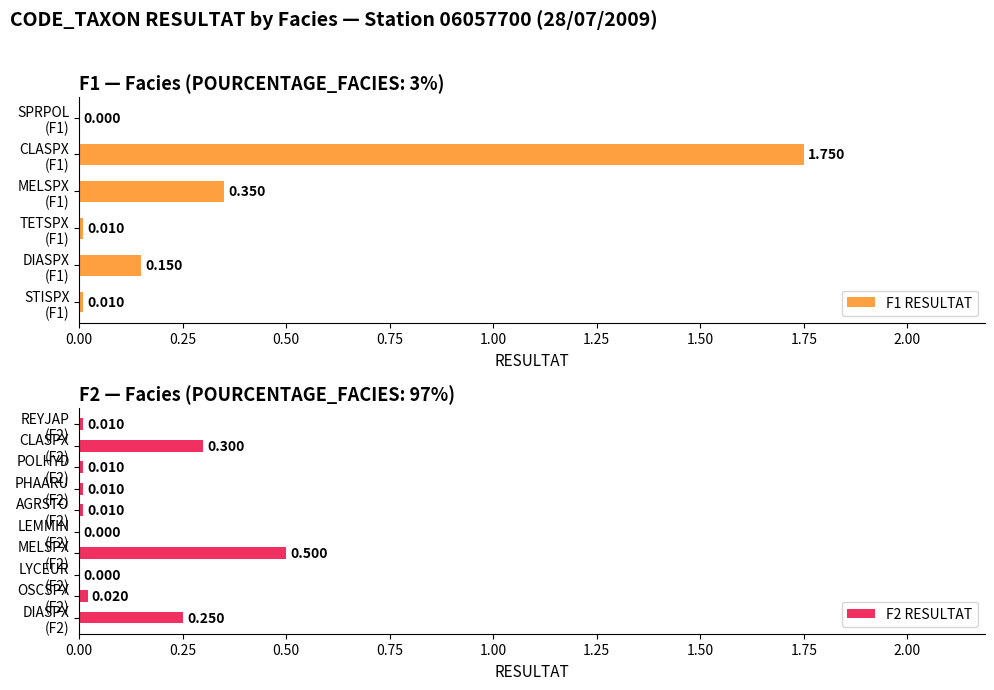

Rank the categories by value from lowest to highest.

SPRPOL, LYCEUR, LEMMIN, STISPX, TETSPX, AGRSTO, PHAARU, POLHYD, REYJAP, OSCSPX, DIASPX, DIASPX_F2, CLASPX_F2, MELSPX, MELSPX_F2, CLASPX